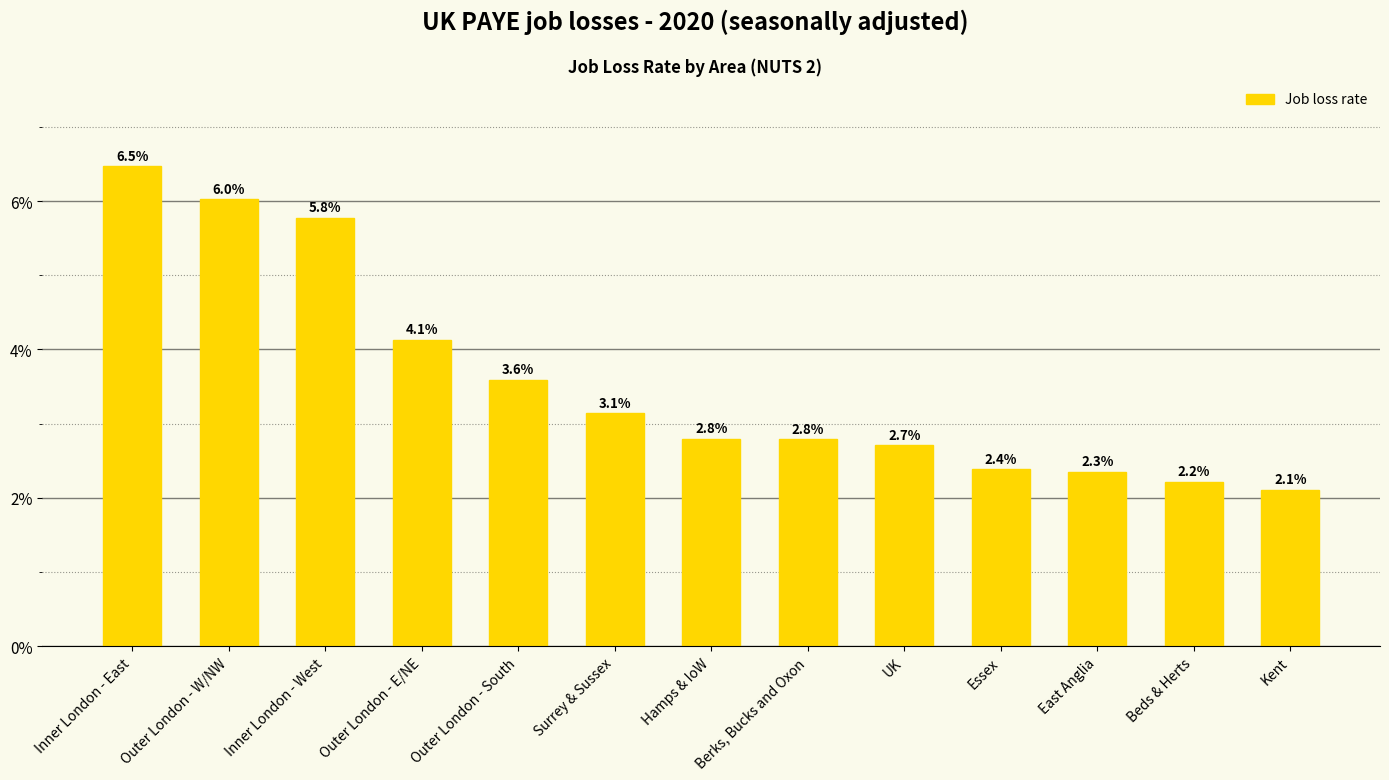

Rank the categories by value from lowest to highest.

Kent, Beds & Herts, East Anglia, Essex, UK, Berks, Bucks and Oxon, Hamps & IoW, Surrey & Sussex, Outer London - South, Outer London - E/NE, Inner London - West, Outer London - W/NW, Inner London - East